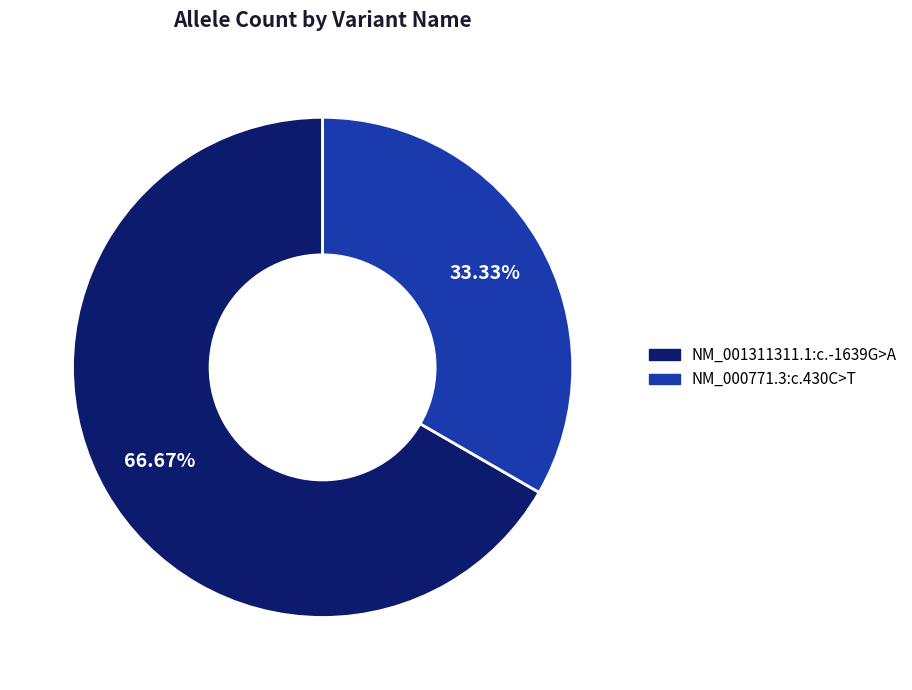

True or false: NM_000771.3:c.430C>T accounts for 39% of the total.

False